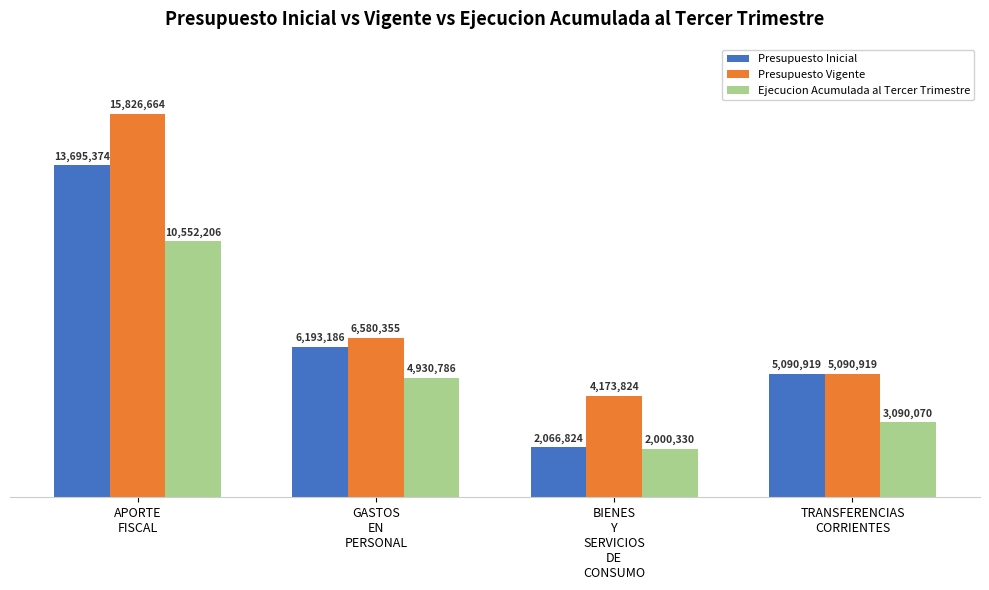

What is the difference between the highest and lowest values at BIENES
Y
SERVICIOS
DE
CONSUMO?

2173494